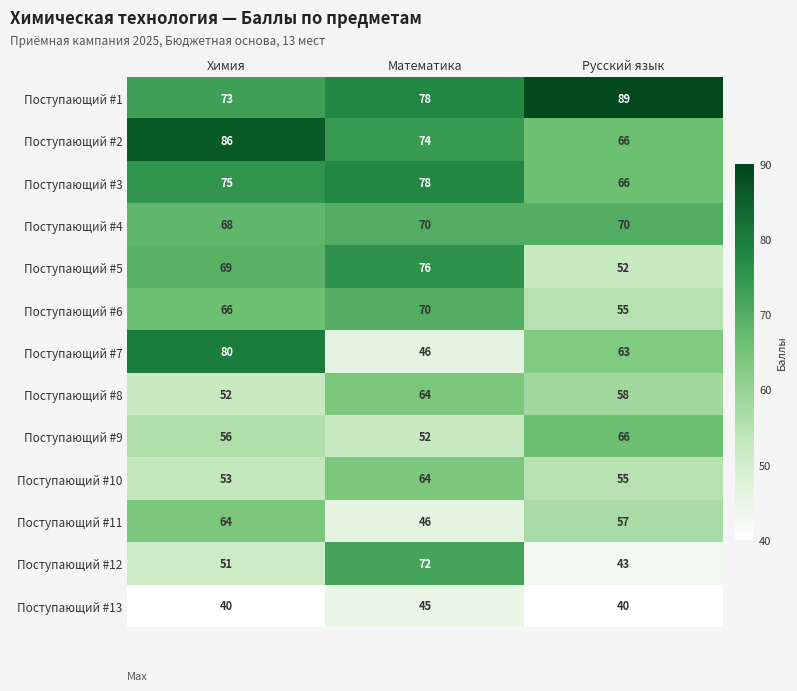

The value of Поступающий #13 at Химия is 12. True or false?

False